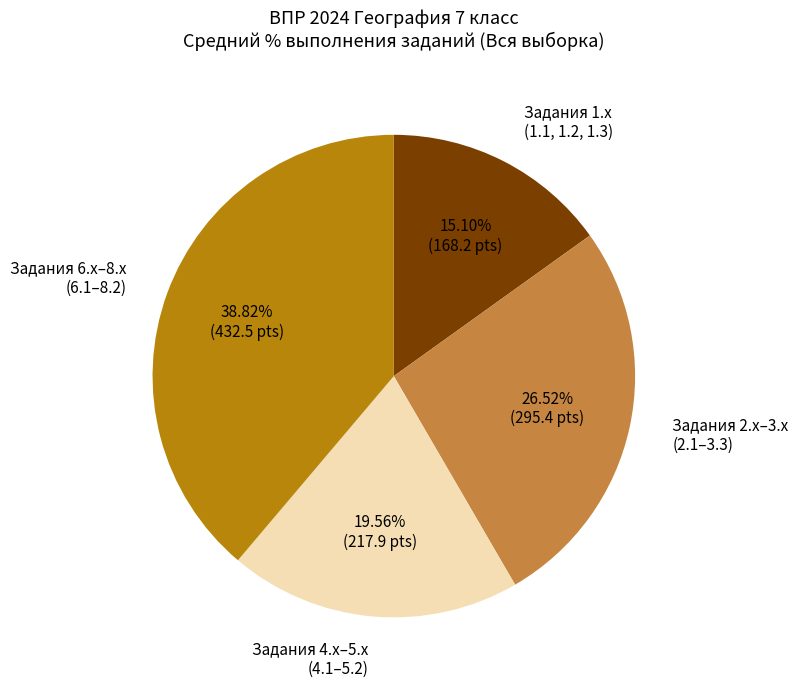

Combined, do Задания 1.x (1.1, 1.2, 1.3) and Задания 6.x–8.x (6.1–8.2) account for over 50%?

Yes